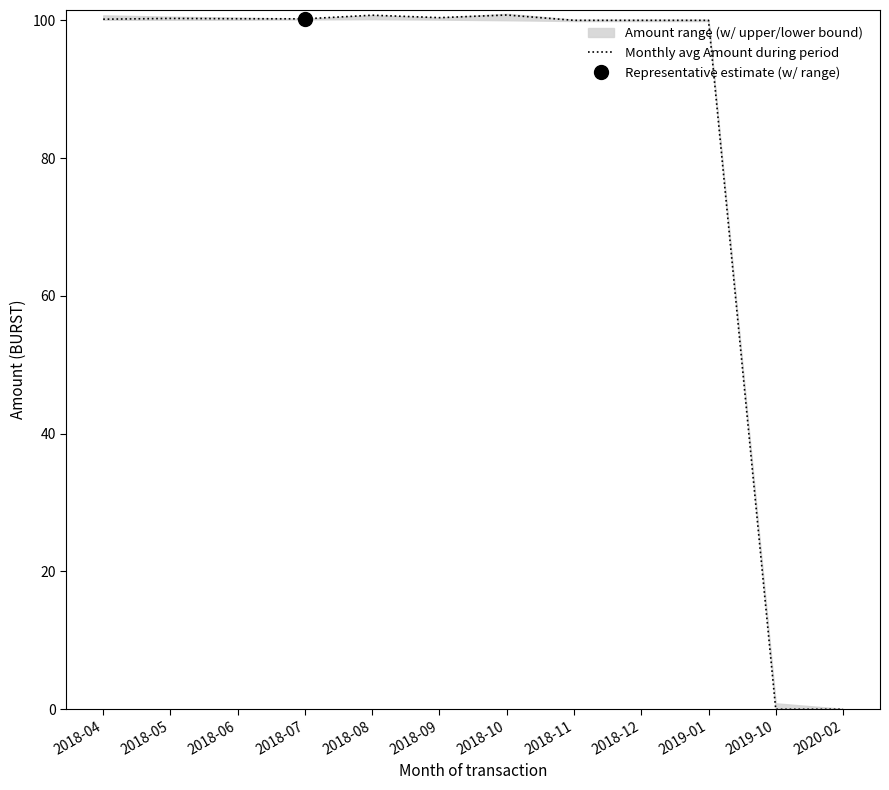

What position from the left is 2020-02?

12